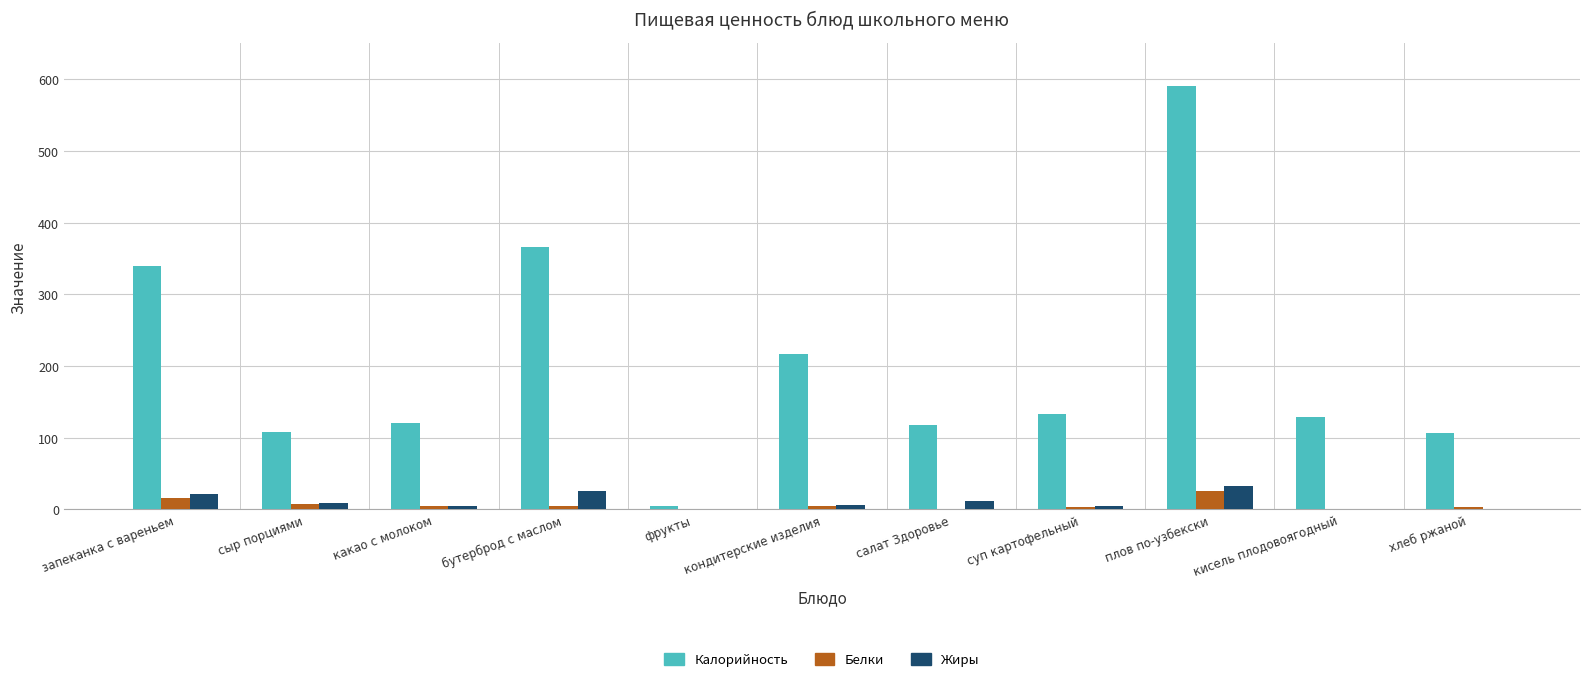

How many data points in Жиры are above 5?

6